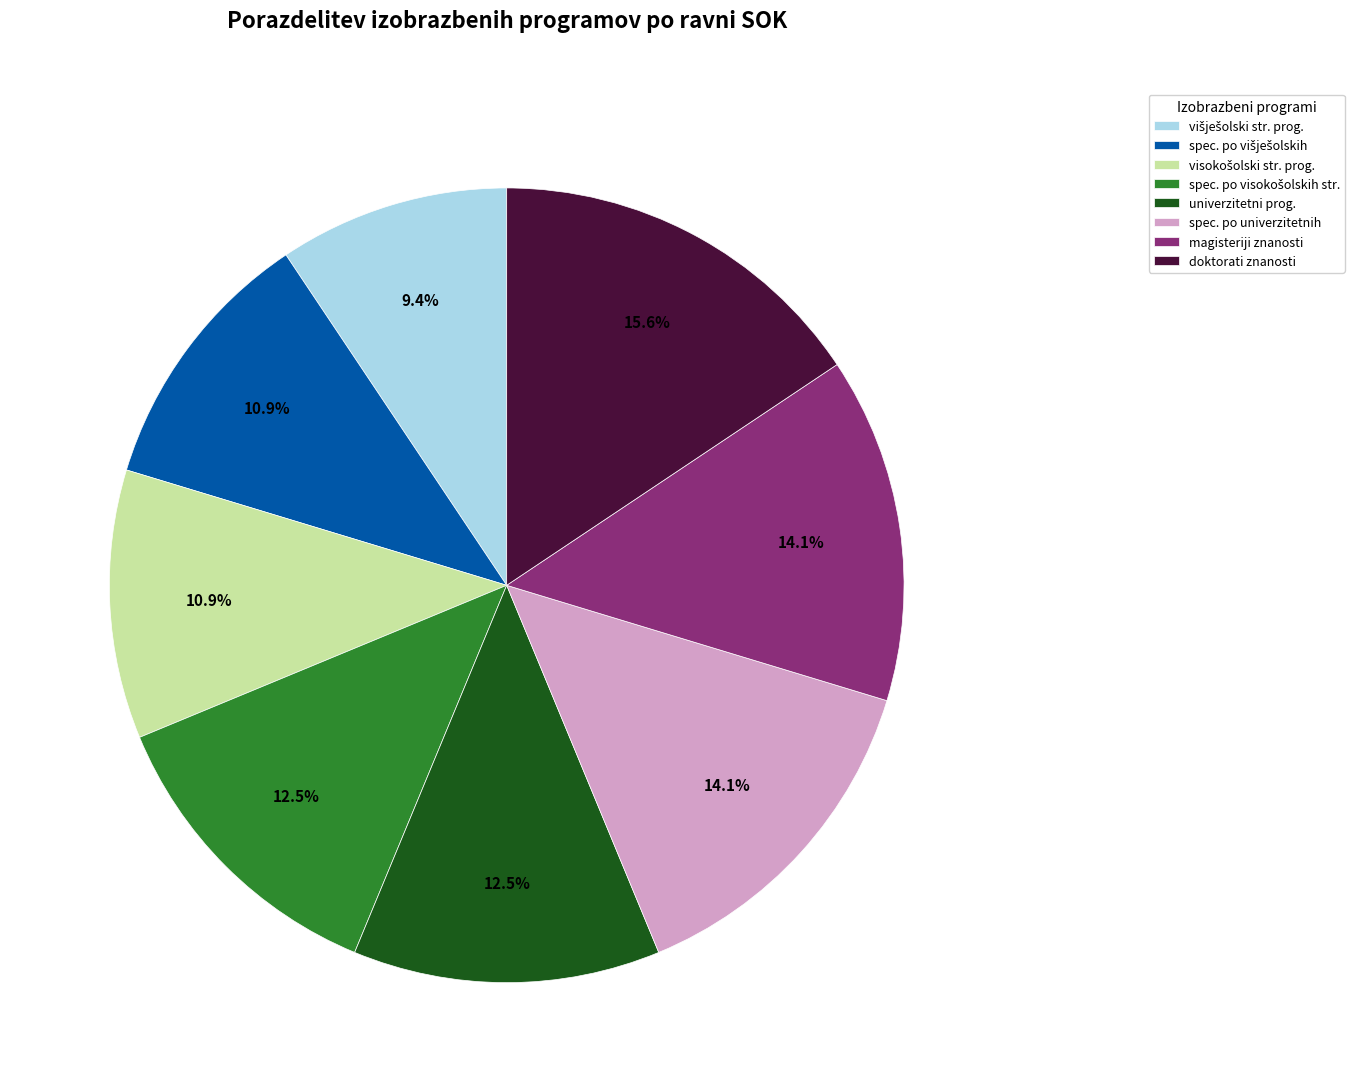

Which category has the biggest portion of the pie?

doktorati znanosti